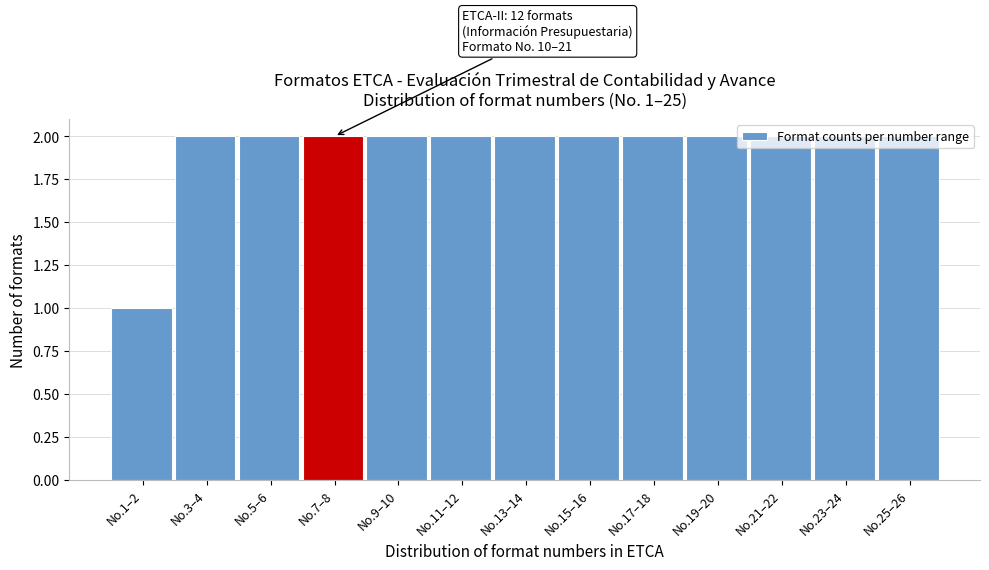

Which category has the lowest value across all series?

No.1–2